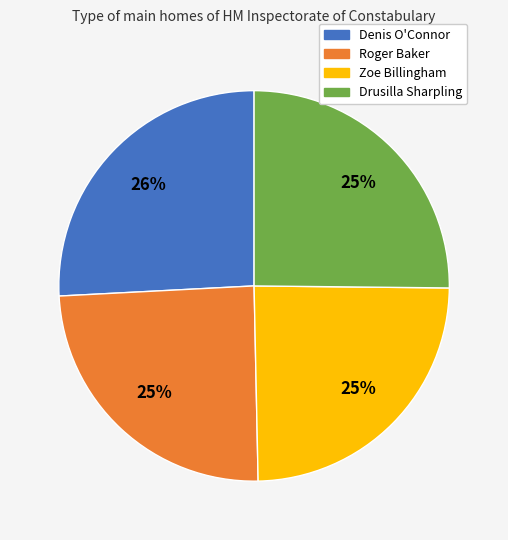

The Roger Baker slice represents 11% of the pie. True or false?

False